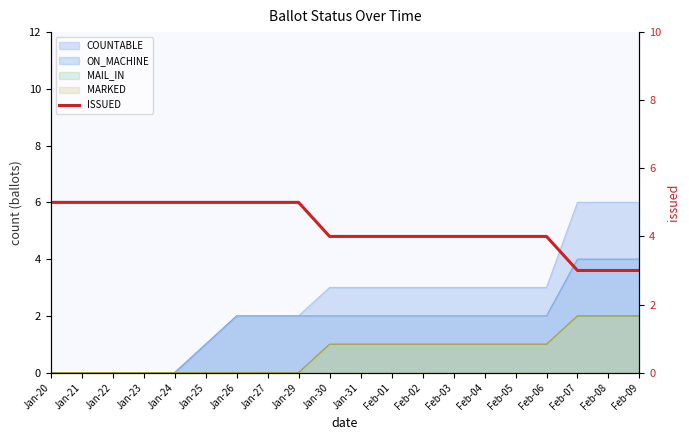

Rank the categories by value from lowest to highest.

Feb-07, Feb-08, Feb-09, Jan-30, Jan-31, Feb-01, Feb-02, Feb-03, Feb-04, Feb-05, Feb-06, Jan-20, Jan-21, Jan-22, Jan-23, Jan-24, Jan-25, Jan-26, Jan-27, Jan-29